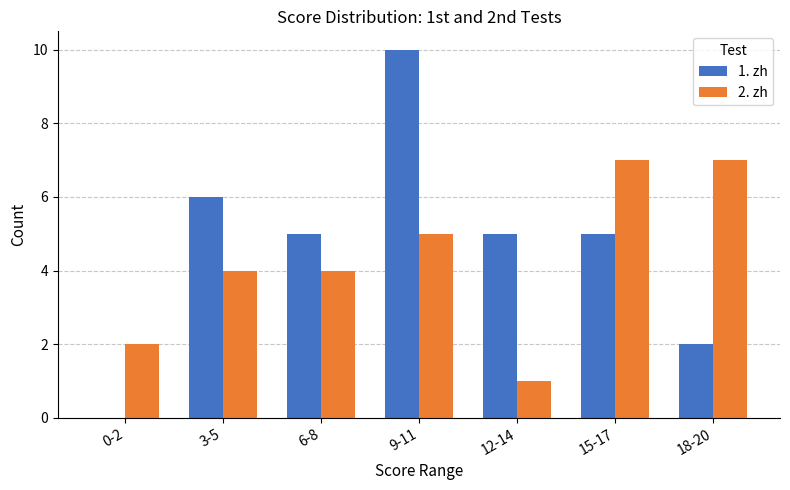

At which category is the sum across all series the highest?

9-11